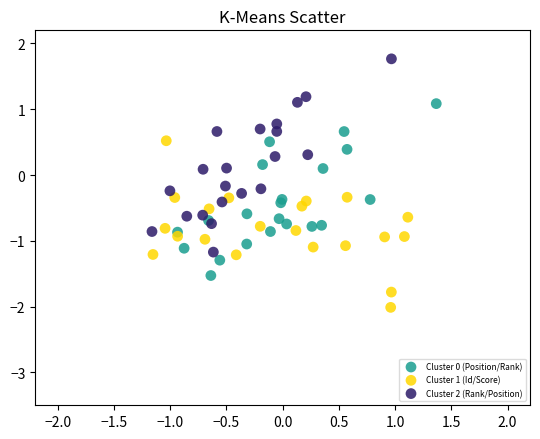

Which series has the widest spread of Y values?

Cluster 2 (Rank/Position)